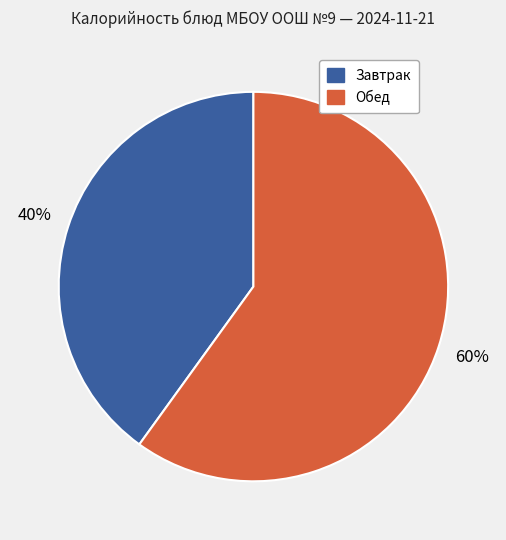

To the nearest percent, what percentage of the pie is Завтрак?

40%